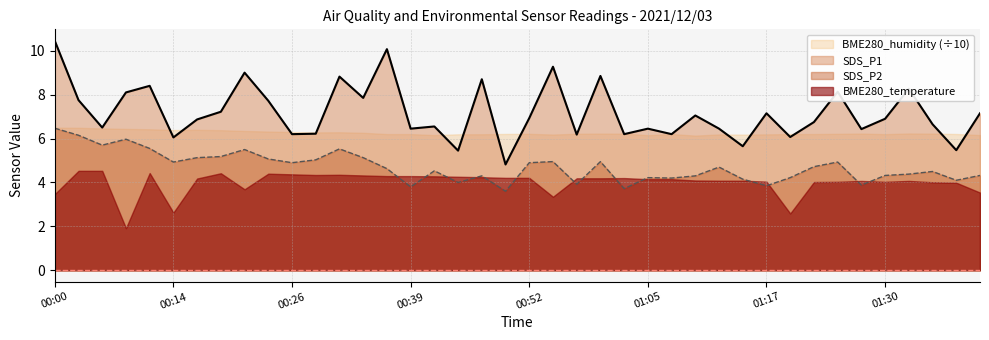

Which series changed the most between 01:05 and 01:10?

SDS_P1